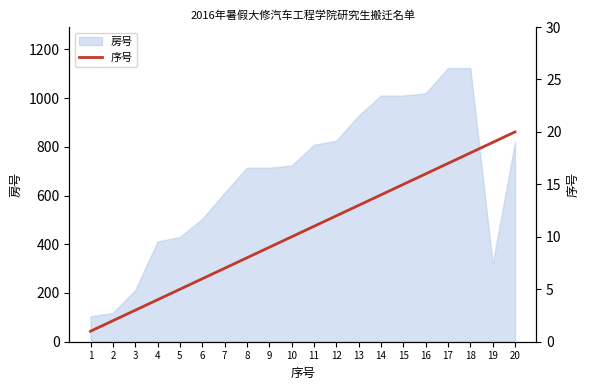

Between 15 and 12, which is larger?

15